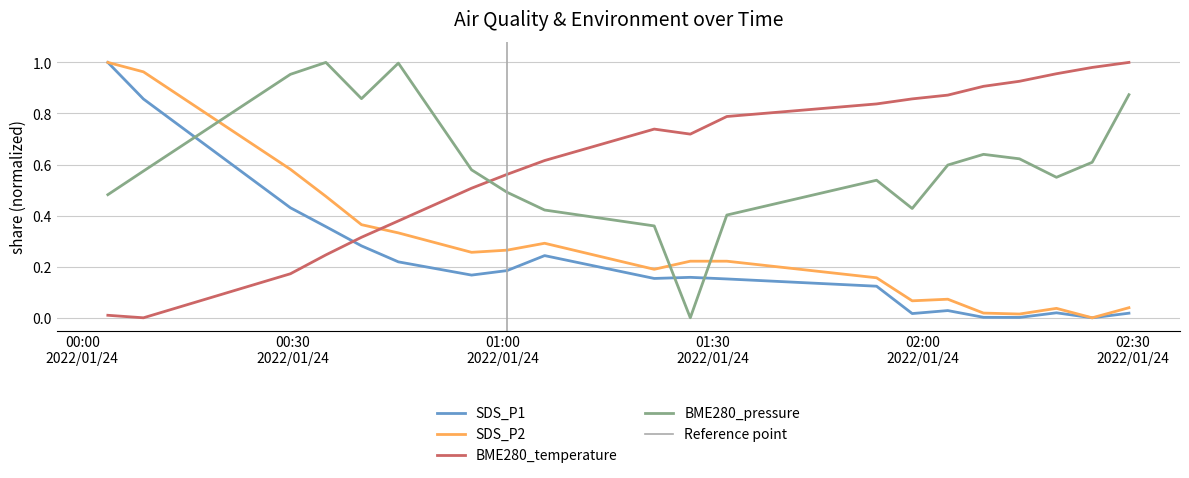

Reading left to right, transcribe all the data shown in this chart.

SDS_P1: 2022/01/24 00:03:39=1.0	2022/01/24 00:08:44=0.9	2022/01/24 00:29:43=0.4	2022/01/24 00:34:47=0.4	2022/01/24 00:39:52=0.3	2022/01/24 00:45:08=0.2	2022/01/24 00:55:35=0.2	2022/01/24 01:00:39=0.2	2022/01/24 01:06:01=0.2	2022/01/24 01:21:40=0.2	2022/01/24 01:26:49=0.2	2022/01/24 01:32:02=0.2	2022/01/24 01:53:25=0.1	2022/01/24 01:58:30=0.0	2022/01/24 02:03:35=0.0	2022/01/24 02:08:41=0.0	2022/01/24 02:13:49=0.0	2022/01/24 02:19:06=0.0	2022/01/24 02:24:12=0.0	2022/01/24 02:29:27=0.0
SDS_P2: 2022/01/24 00:03:39=1.0	2022/01/24 00:08:44=1.0	2022/01/24 00:29:43=0.6	2022/01/24 00:34:47=0.5	2022/01/24 00:39:52=0.4	2022/01/24 00:45:08=0.3	2022/01/24 00:55:35=0.3	2022/01/24 01:00:39=0.3	2022/01/24 01:06:01=0.3	2022/01/24 01:21:40=0.2	2022/01/24 01:26:49=0.2	2022/01/24 01:32:02=0.2	2022/01/24 01:53:25=0.2	2022/01/24 01:58:30=0.1	2022/01/24 02:03:35=0.1	2022/01/24 02:08:41=0.0	2022/01/24 02:13:49=0.0	2022/01/24 02:19:06=0.0	2022/01/24 02:24:12=0.0	2022/01/24 02:29:27=0.0
BME280_temperature: 2022/01/24 00:03:39=0.0	2022/01/24 00:08:44=0.0	2022/01/24 00:29:43=0.2	2022/01/24 00:34:47=0.2	2022/01/24 00:39:52=0.3	2022/01/24 00:45:08=0.4	2022/01/24 00:55:35=0.5	2022/01/24 01:00:39=0.6	2022/01/24 01:06:01=0.6	2022/01/24 01:21:40=0.7	2022/01/24 01:26:49=0.7	2022/01/24 01:32:02=0.8	2022/01/24 01:53:25=0.8	2022/01/24 01:58:30=0.9	2022/01/24 02:03:35=0.9	2022/01/24 02:08:41=0.9	2022/01/24 02:13:49=0.9	2022/01/24 02:19:06=1.0	2022/01/24 02:24:12=1.0	2022/01/24 02:29:27=1.0
BME280_pressure: 2022/01/24 00:03:39=0.5	2022/01/24 00:08:44=0.6	2022/01/24 00:29:43=1.0	2022/01/24 00:34:47=1.0	2022/01/24 00:39:52=0.9	2022/01/24 00:45:08=1.0	2022/01/24 00:55:35=0.6	2022/01/24 01:00:39=0.5	2022/01/24 01:06:01=0.4	2022/01/24 01:21:40=0.4	2022/01/24 01:26:49=0.0	2022/01/24 01:32:02=0.4	2022/01/24 01:53:25=0.5	2022/01/24 01:58:30=0.4	2022/01/24 02:03:35=0.6	2022/01/24 02:08:41=0.6	2022/01/24 02:13:49=0.6	2022/01/24 02:19:06=0.6	2022/01/24 02:24:12=0.6	2022/01/24 02:29:27=0.9